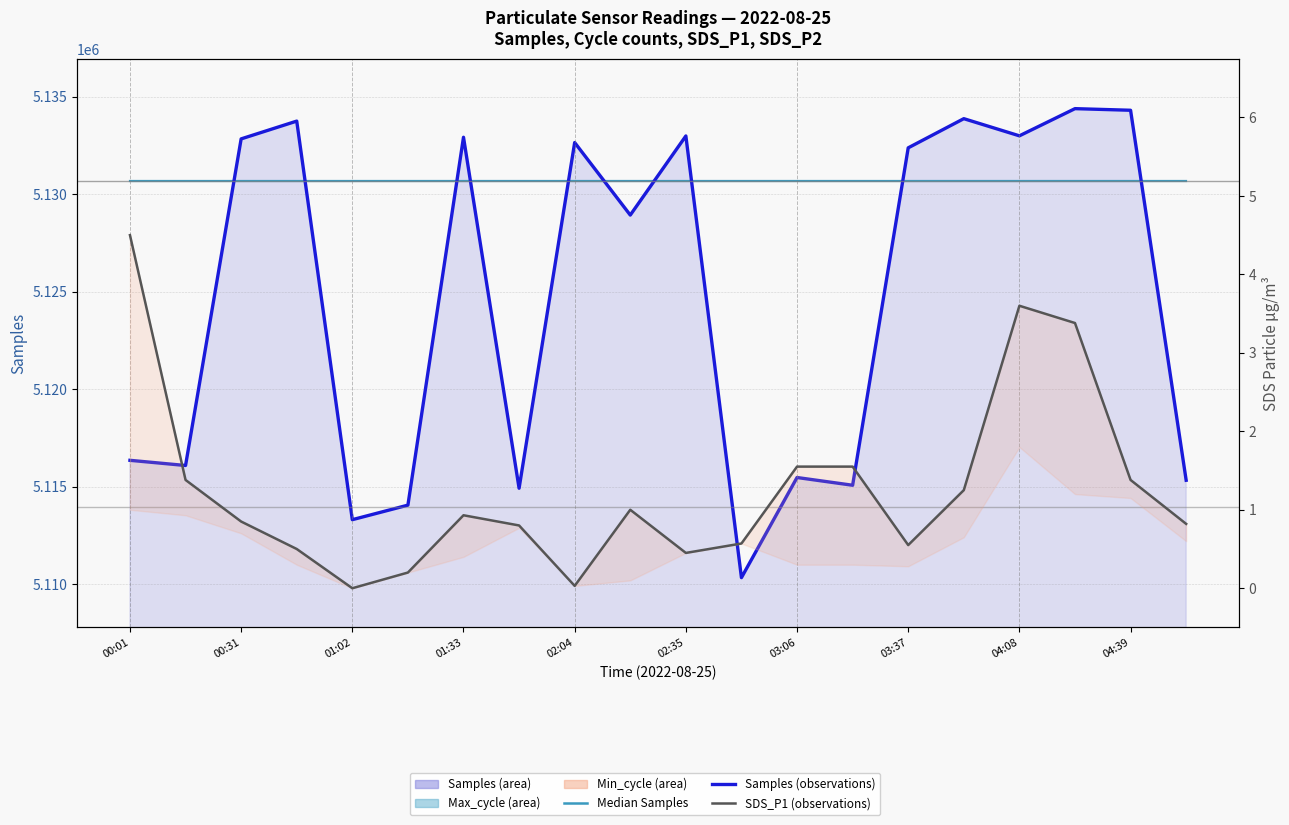

At which category is the sum across all series the highest?

17